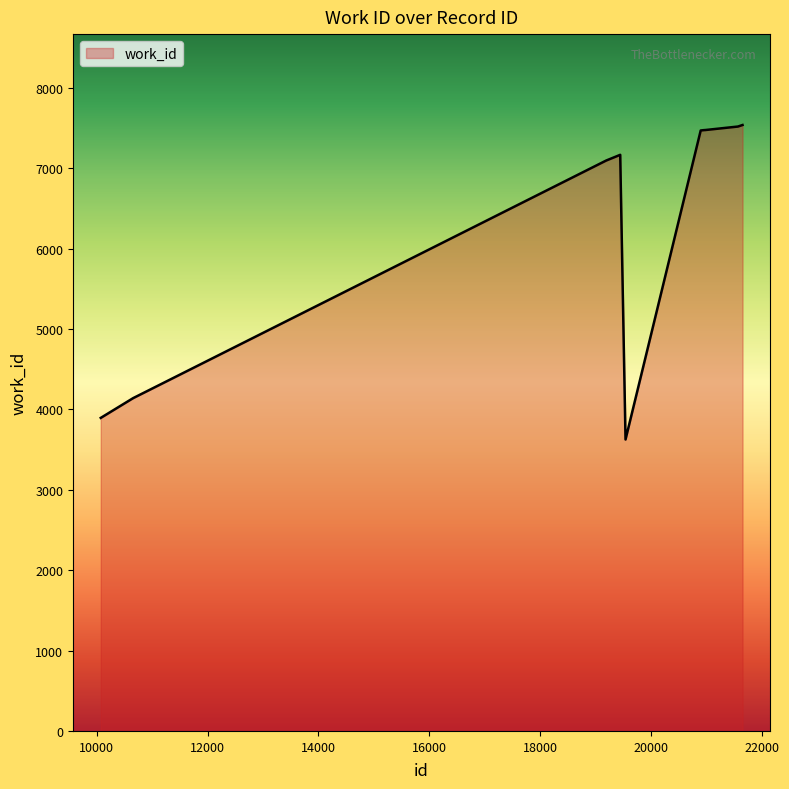

What is the smallest value displayed?

3626